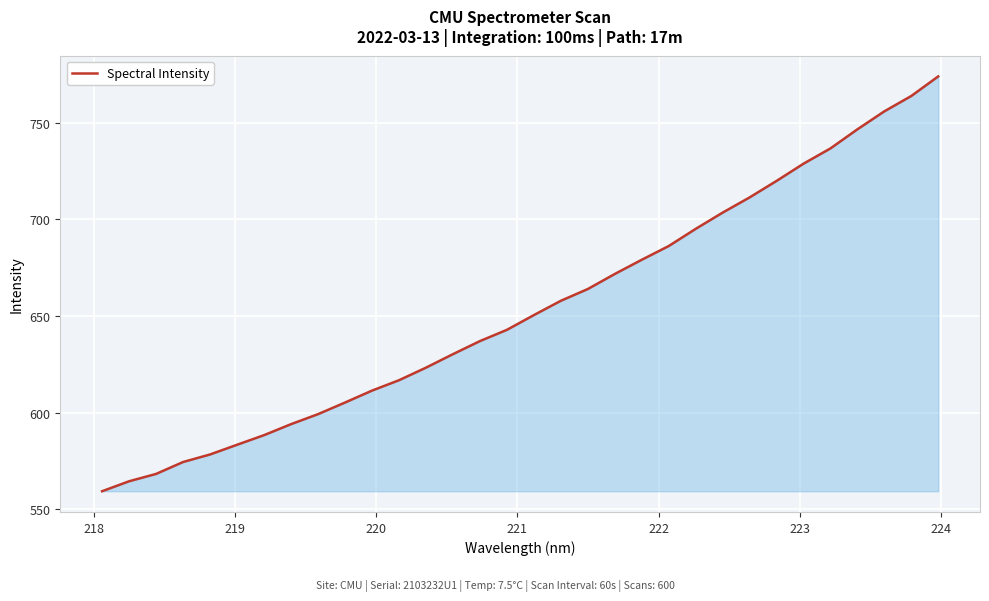

What is the minimum value shown in the chart?

559.2